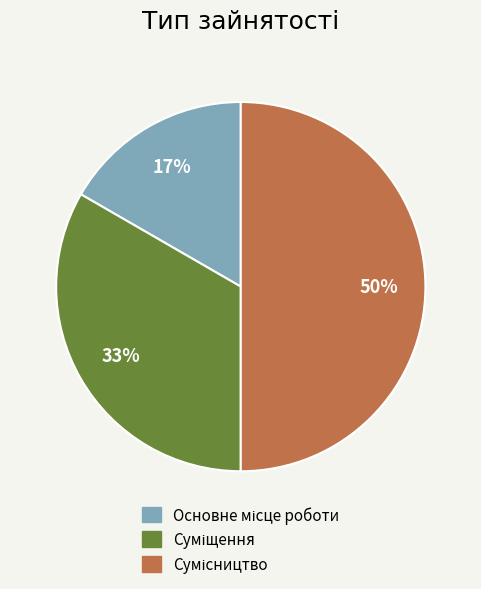

To the nearest percent, what is the difference between the largest and smallest slice percentages?

33%